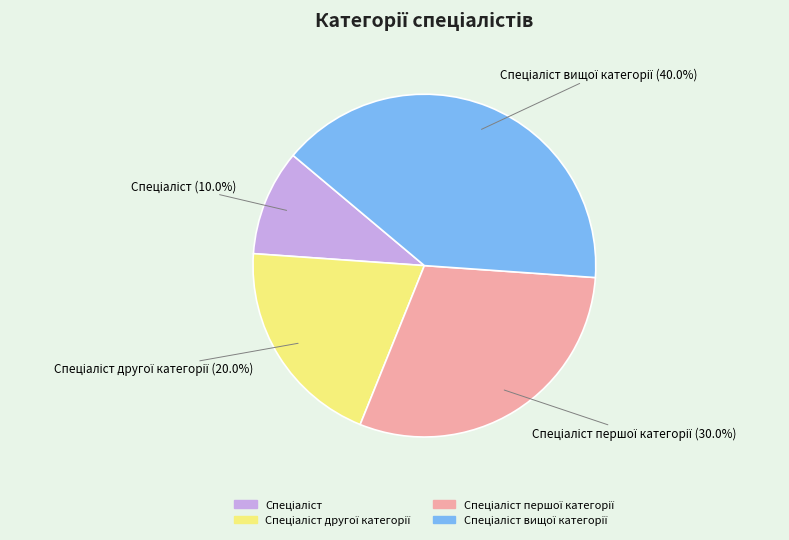

Is there any slice that represents more than half of the pie?

No